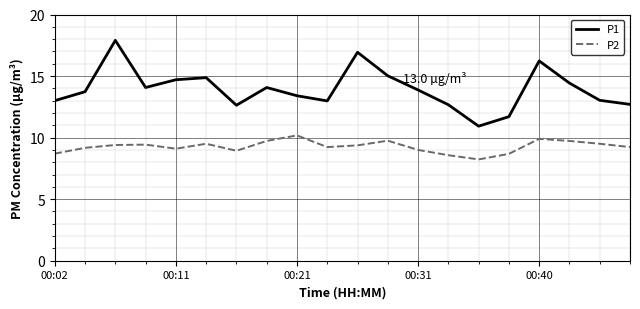

What is the sum of all P2 values?

185.3